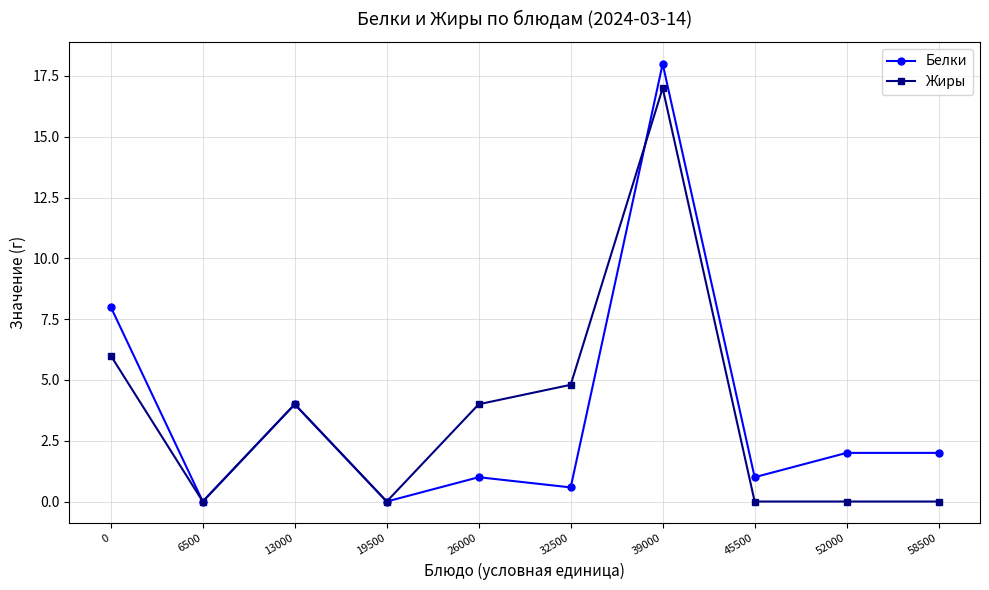

What is the total value across all series at 39000?

35.0